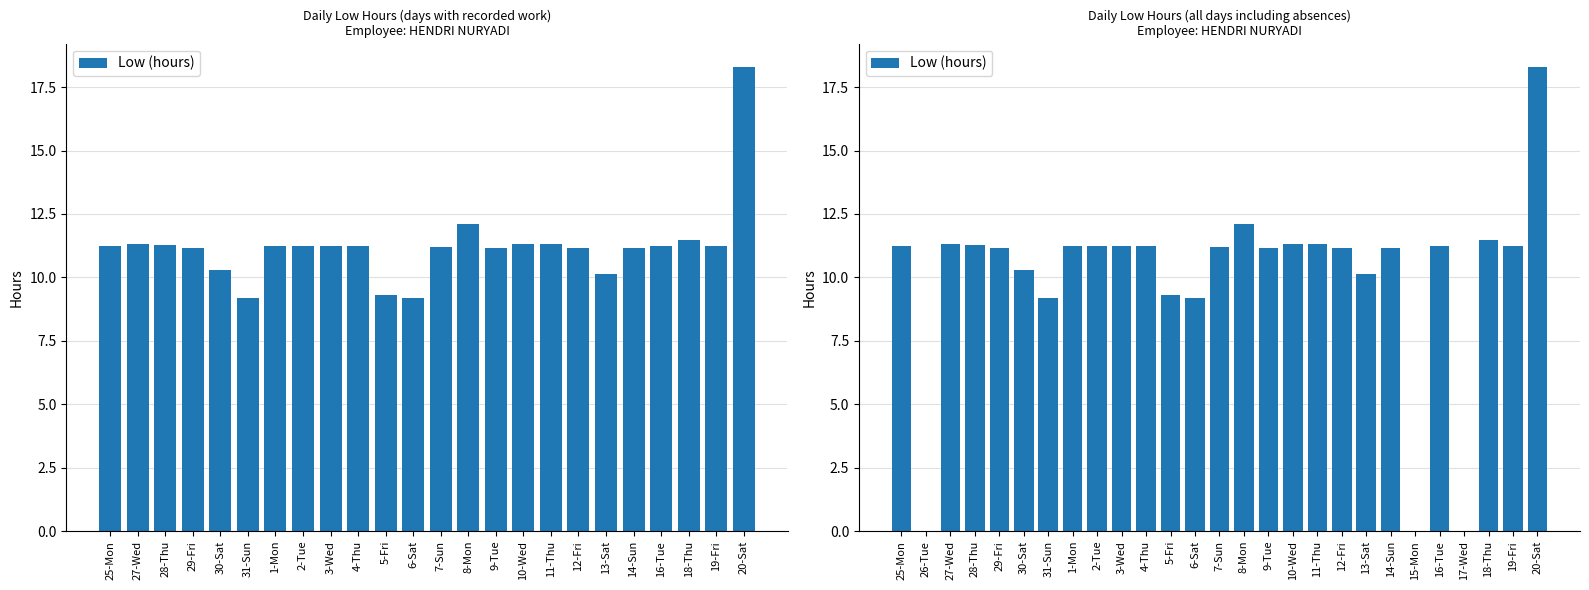

Count the number of values greater than 11.

19